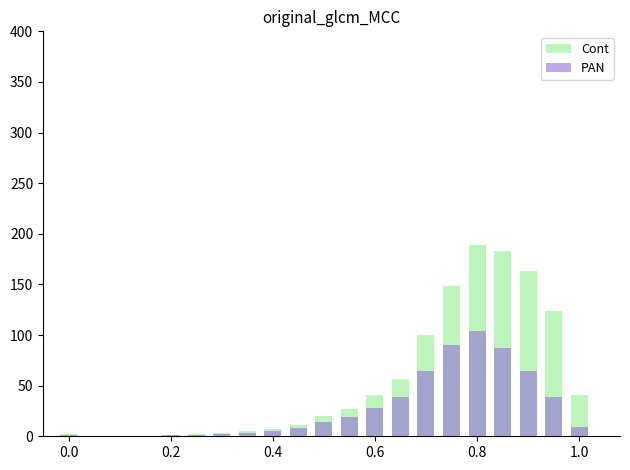

What is the lowest value of the PAN series?

0.2